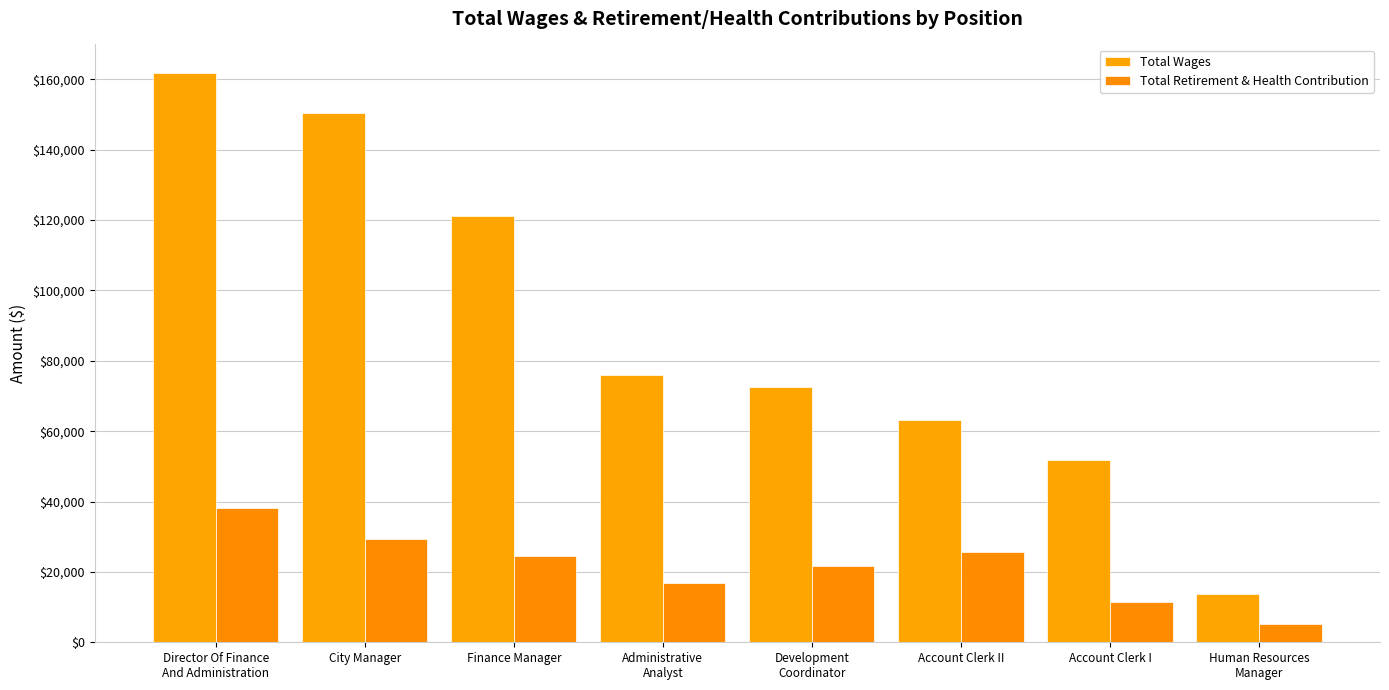

What are all the series names shown in the legend?

Total Wages, Total Retirement & Health Contribution